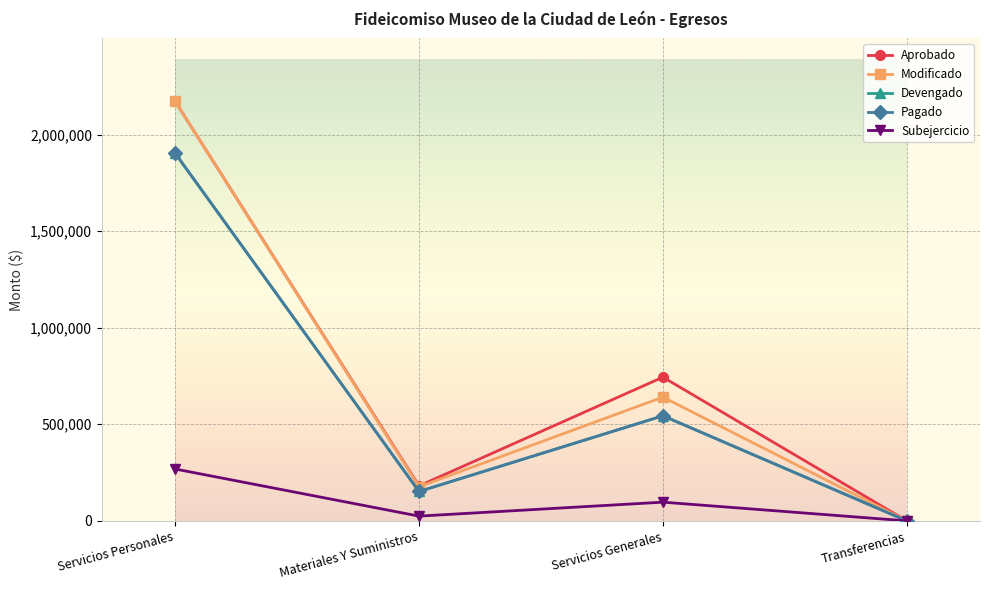

At which label is Modificado closest to 1085888?

Servicios Generales